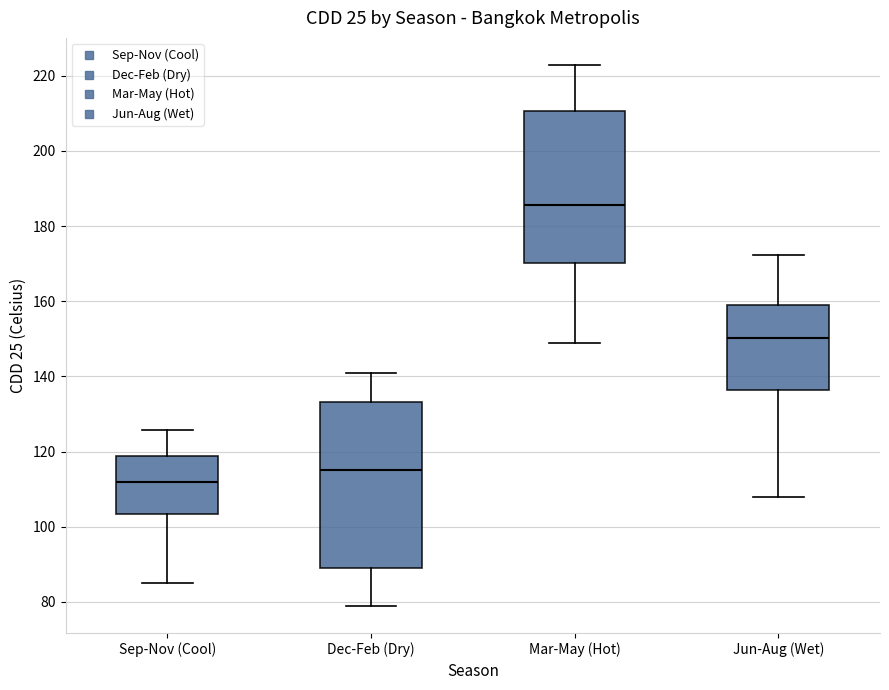

Where is the lower edge of the box for Mar-May (Hot) on the y-axis? The values are not printed on the chart, so give them approximately, as read against the axis.

170